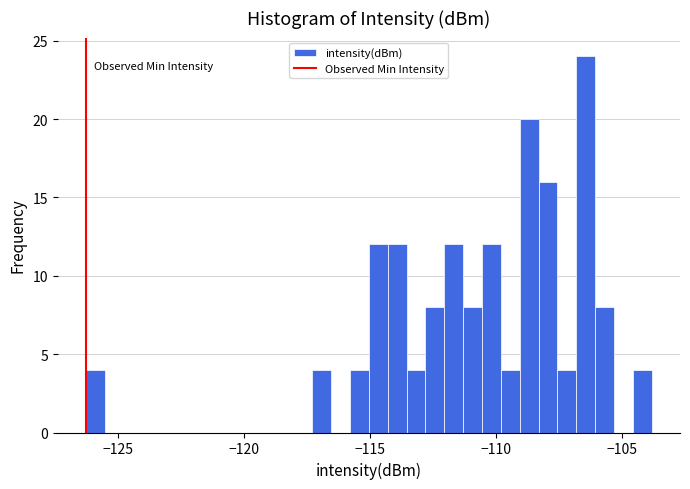

Read against the x-axis, roughly where is the centre of the tallest bar?

-106.5